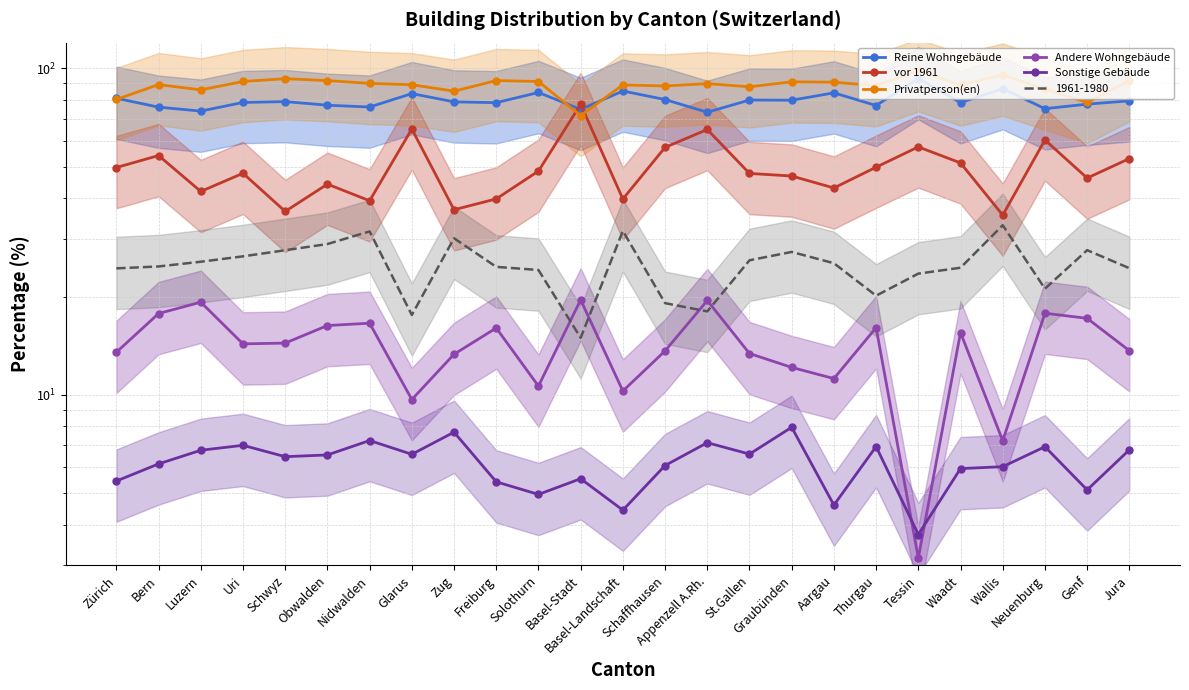

Which series has the largest range (max minus min)?

vor 1961